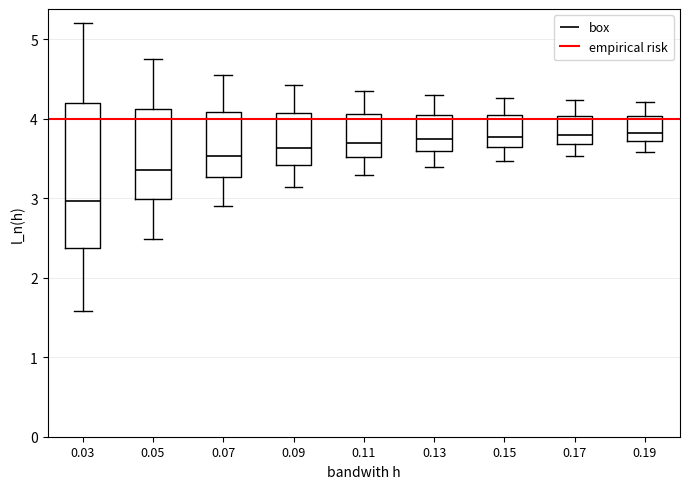

Where does the median line of the box at x = 0.09 sit on the y-axis? The values are not printed on the chart, so give them approximately, as read against the axis.

3.6